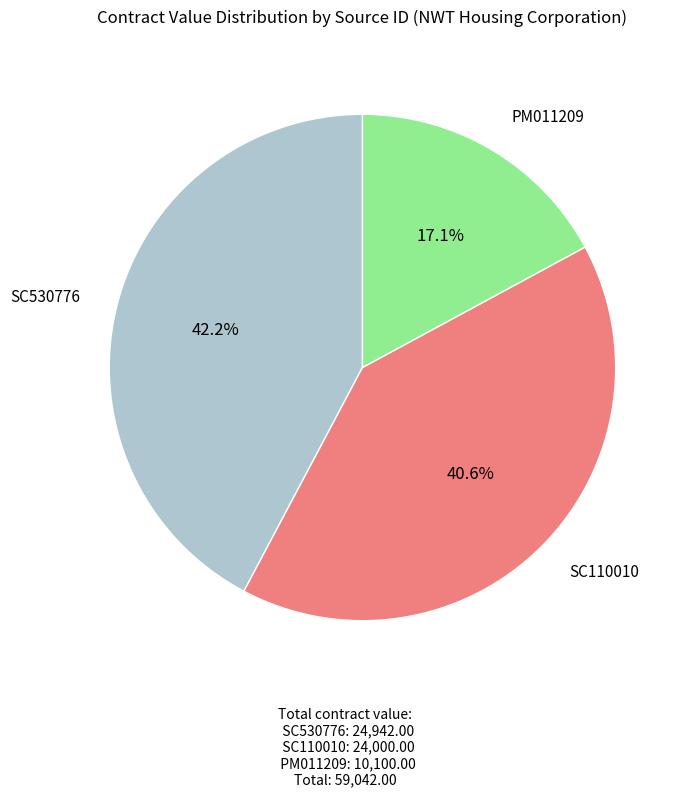

Is there a majority slice in this chart?

No